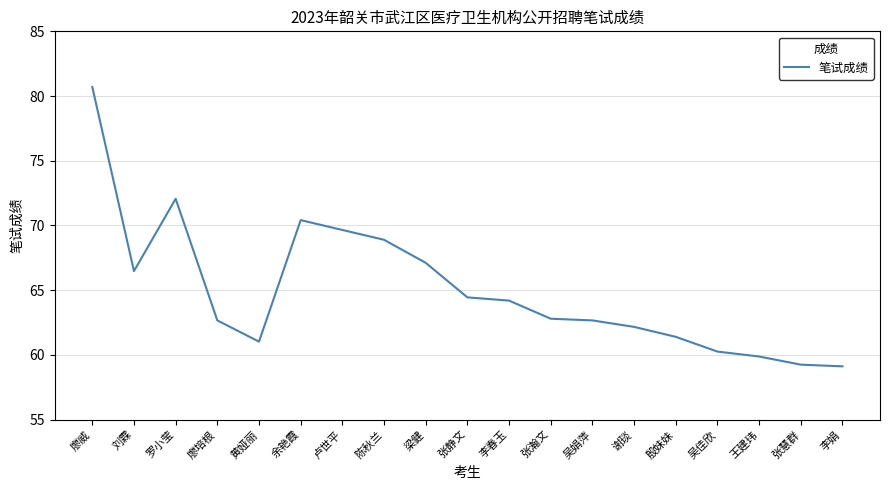

What is the difference between the maximum and minimum values?

21.6